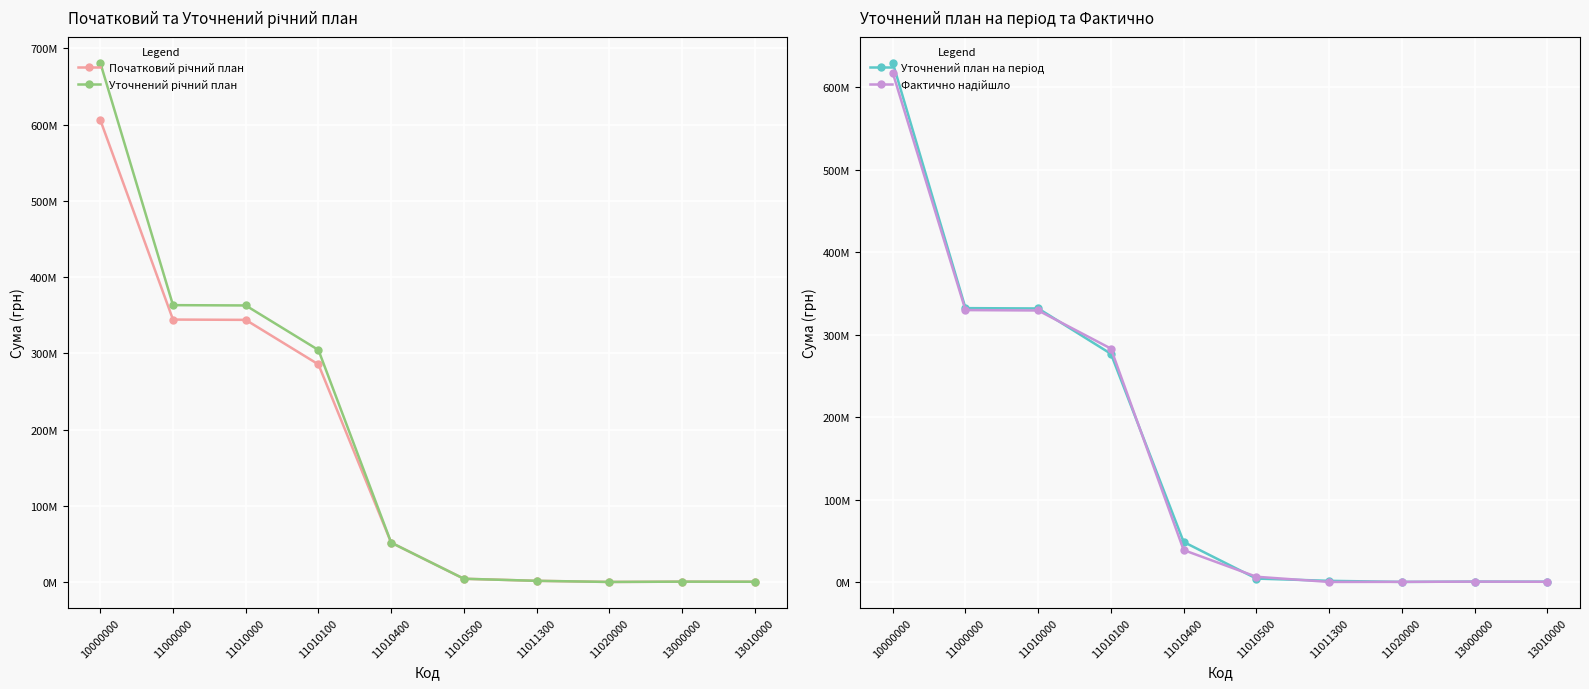

Rank the series at 13000000 from lowest to highest value.

Фактично надійшло, Початковий річний план, Уточнений річний план, Уточнений план на період